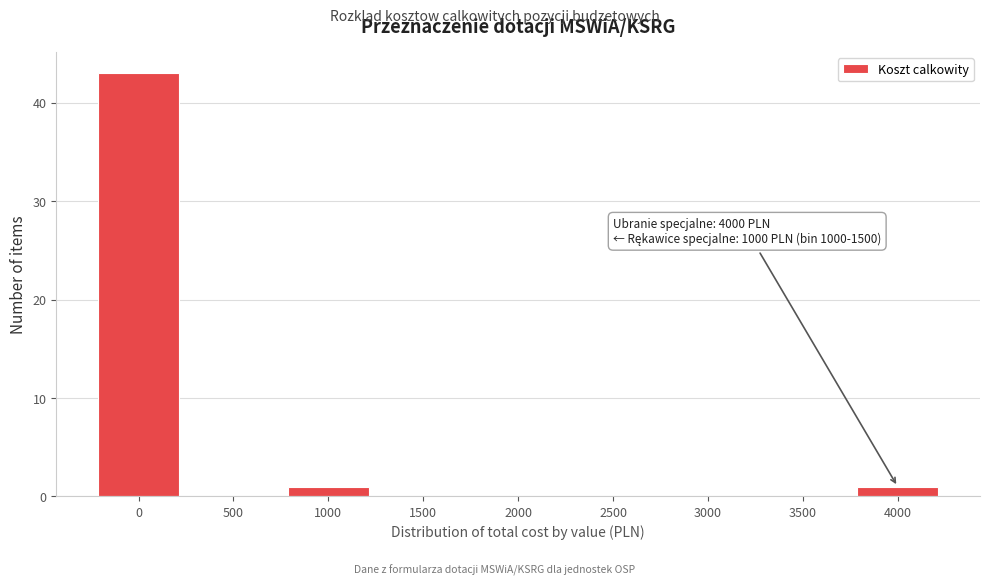

Reading left to right, what are all the values shown in this chart?

0=43	500=0	1000=1	1500=0	2000=0	2500=0	3000=0	3500=0	4000=1